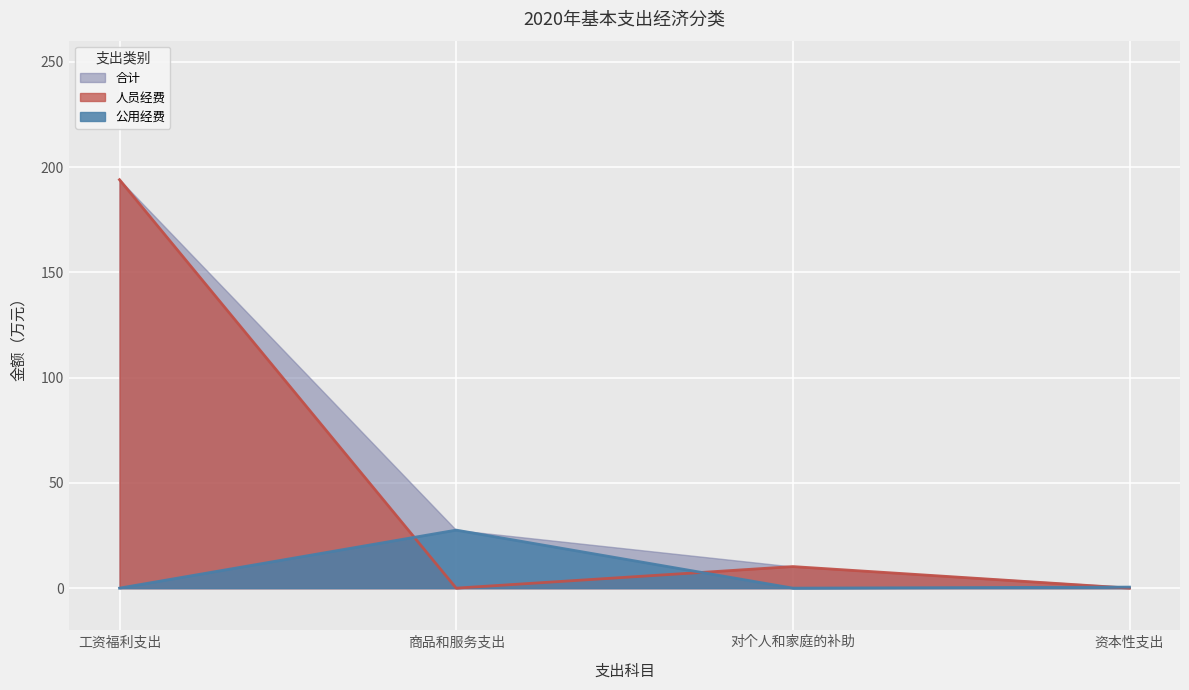

What is the difference between the 公用经费 values at 对个人和家庭的补助 and 商品和服务支出?

27.6